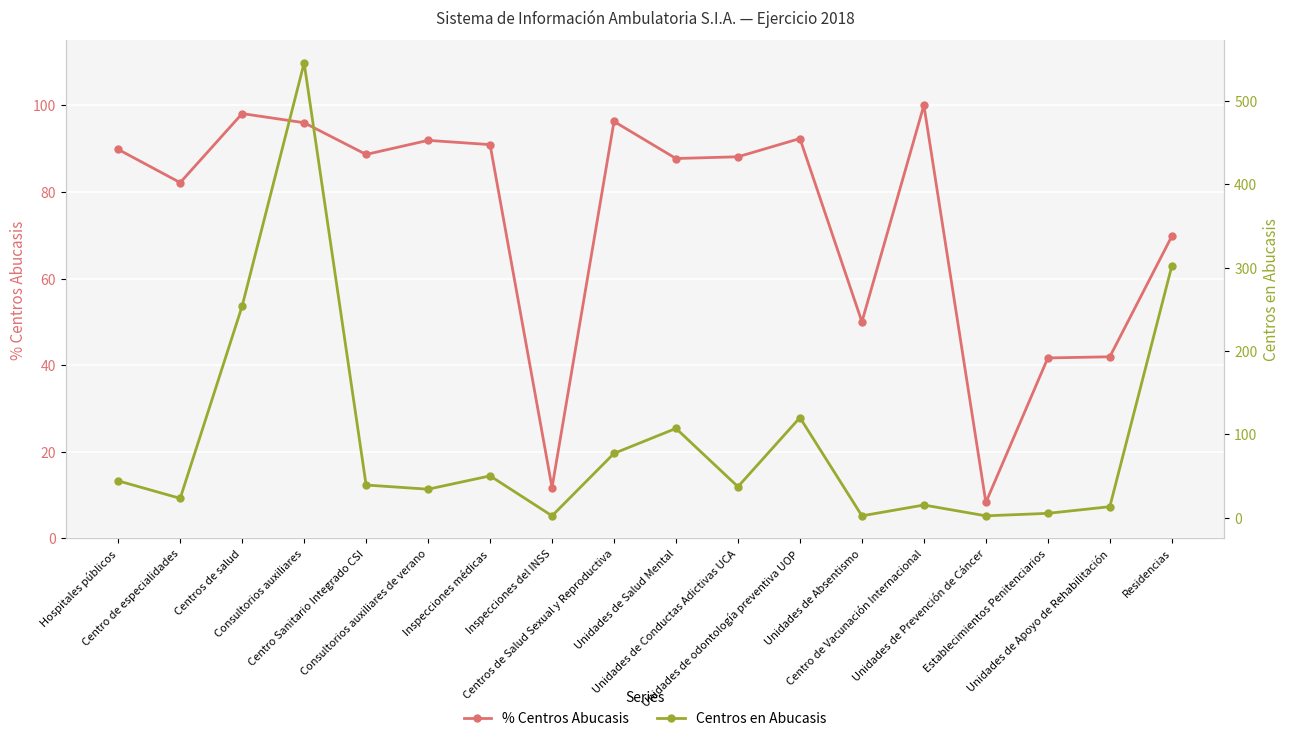

Does the chart display data point markers on the line(s)?

Yes